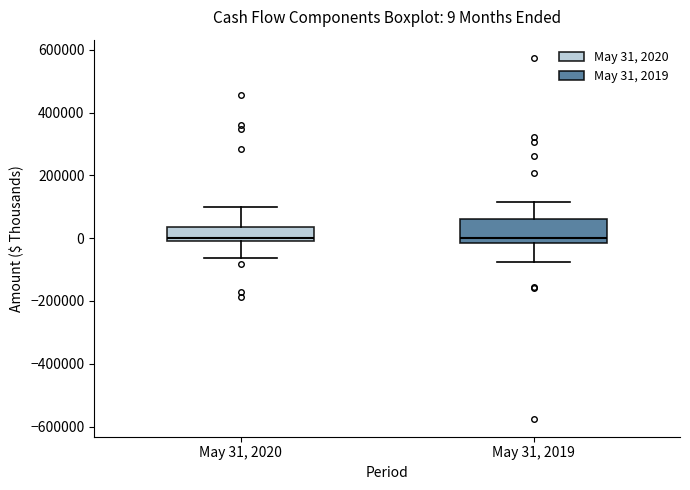

Which box is the tallest, from its lower edge to its upper edge?

May 31, 2019